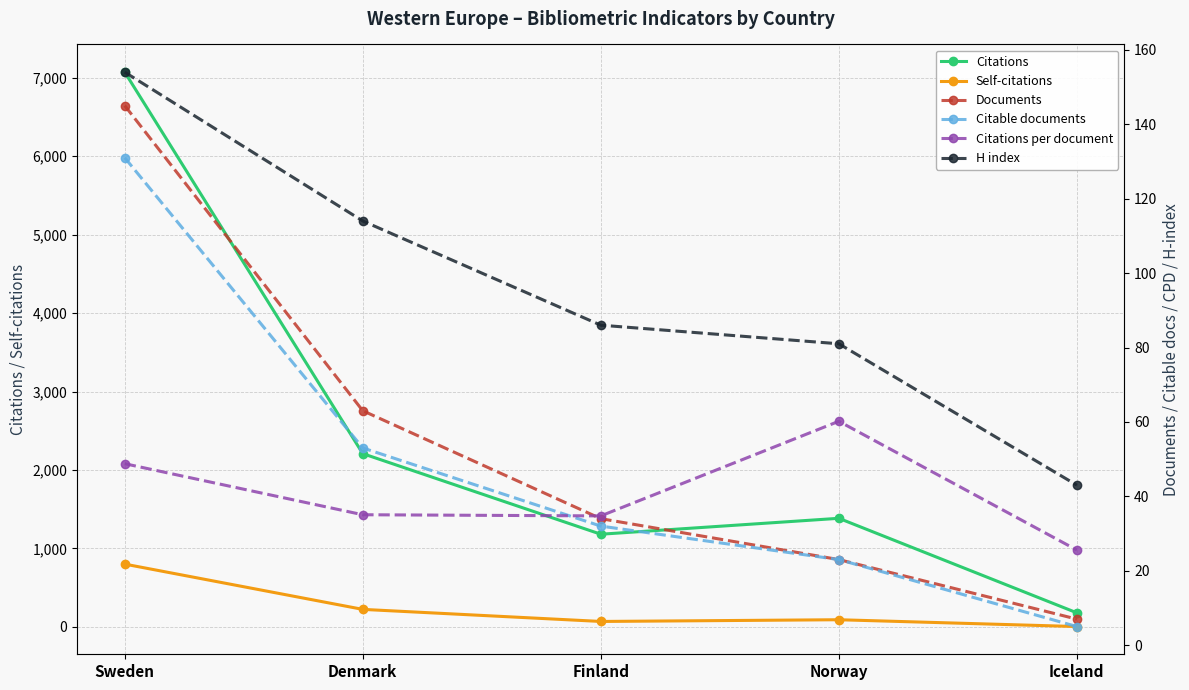

What is the label of the 1st point from the left?

Sweden